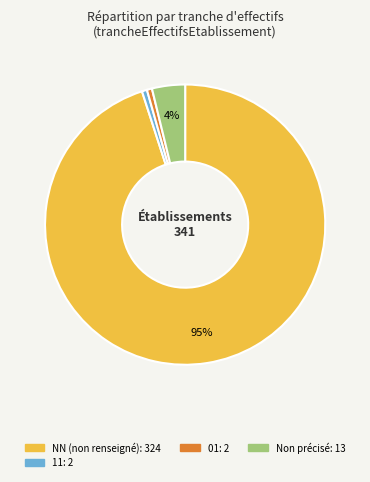

To the nearest percent, what is the average slice percentage?

25%